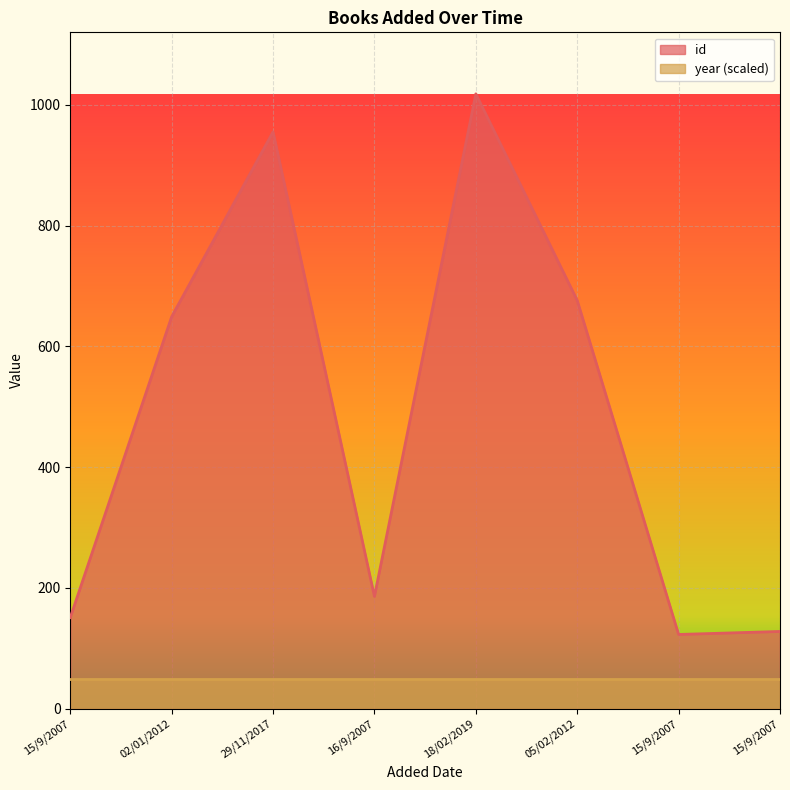

True or false: the data shows 151 at 15/9/2007.

True